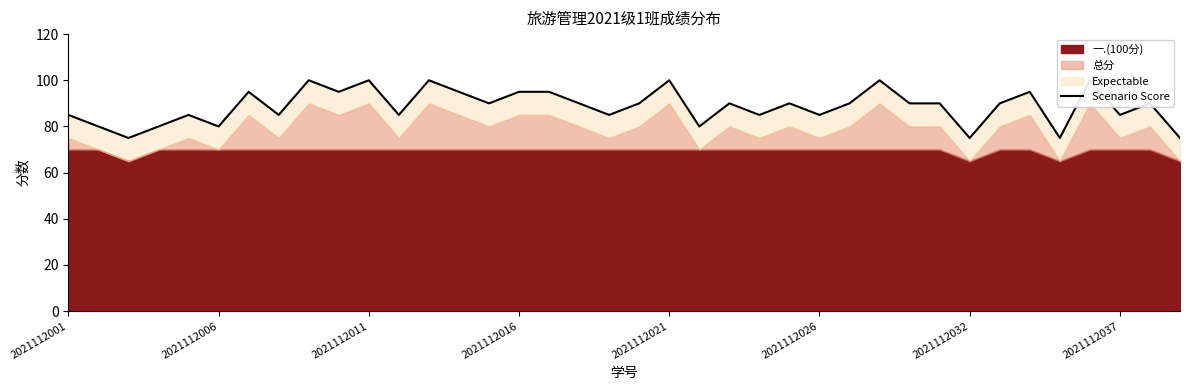

How many values are between 85 and 95?

24